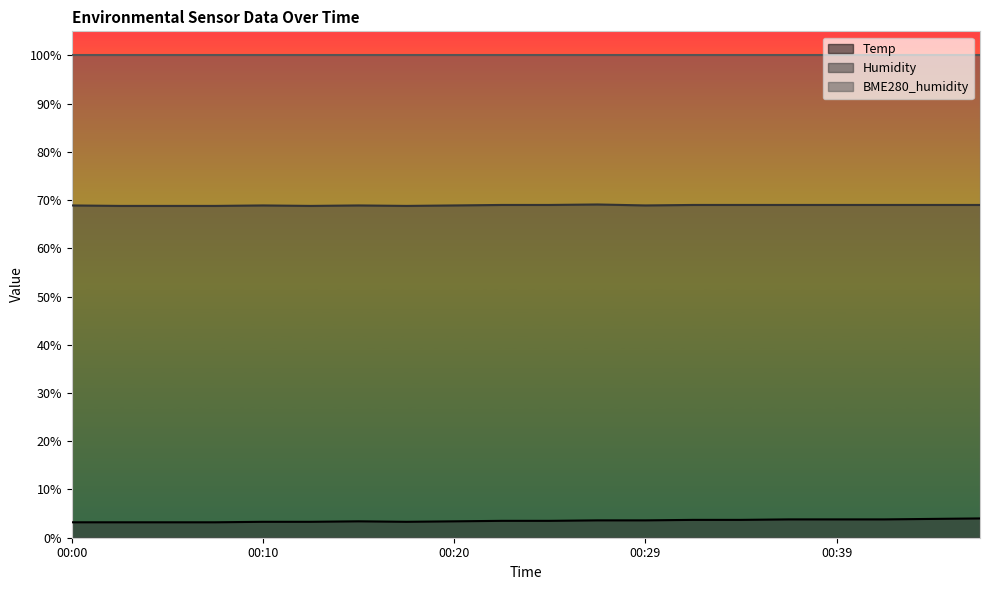

How many Temp values are between 3 and 4?

20